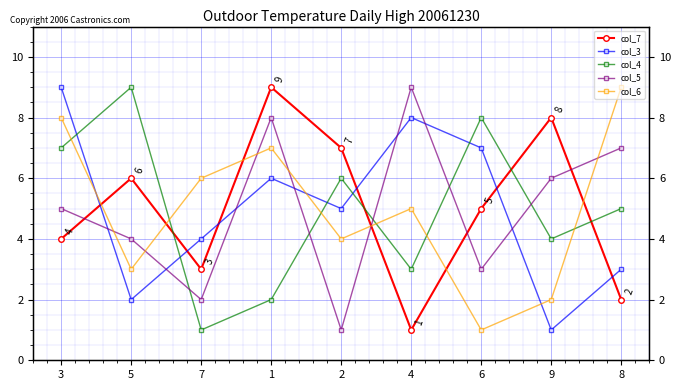

The value of col_3 at 8 is 4. True or false?

False